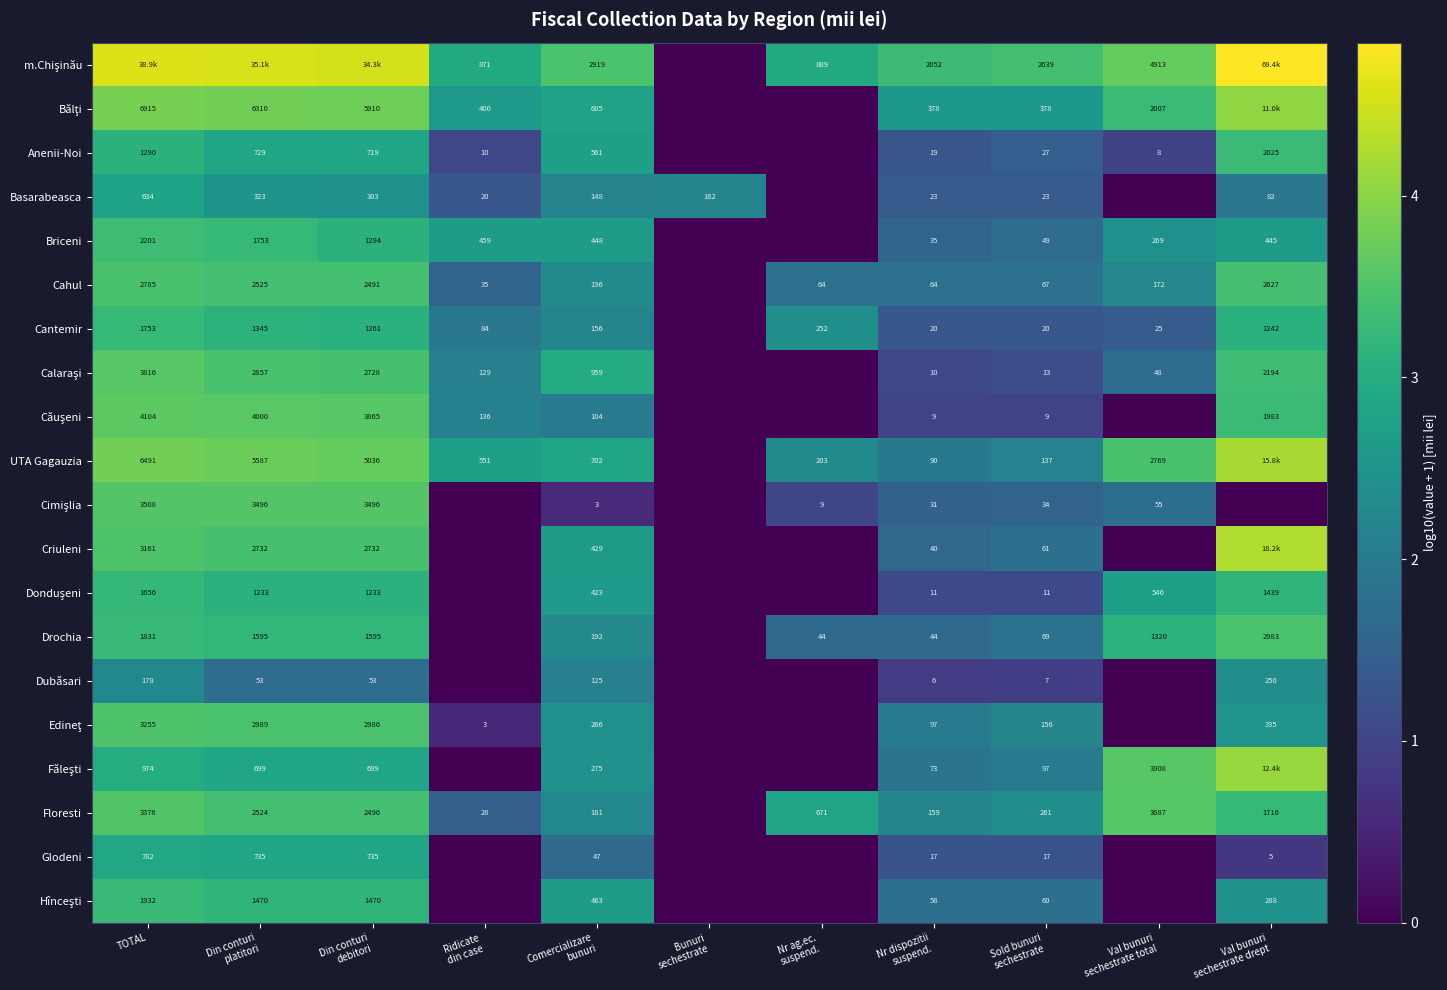

What is the sum of all Cimişlia values?

17.0